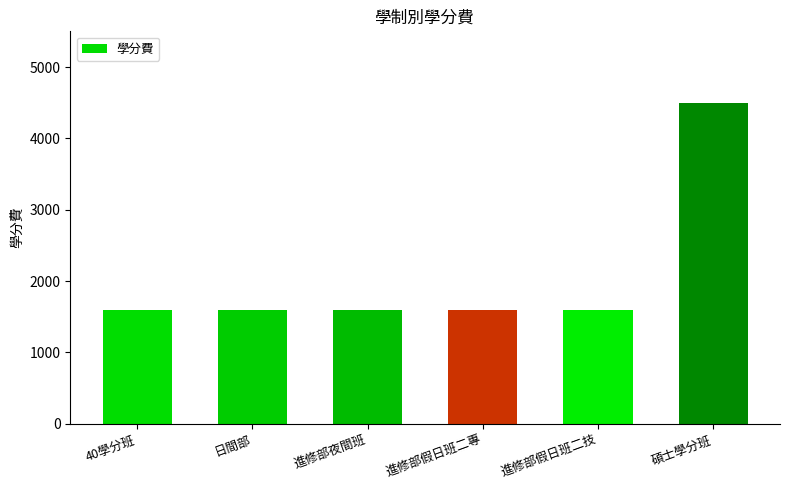

What is the smallest value displayed?

1600